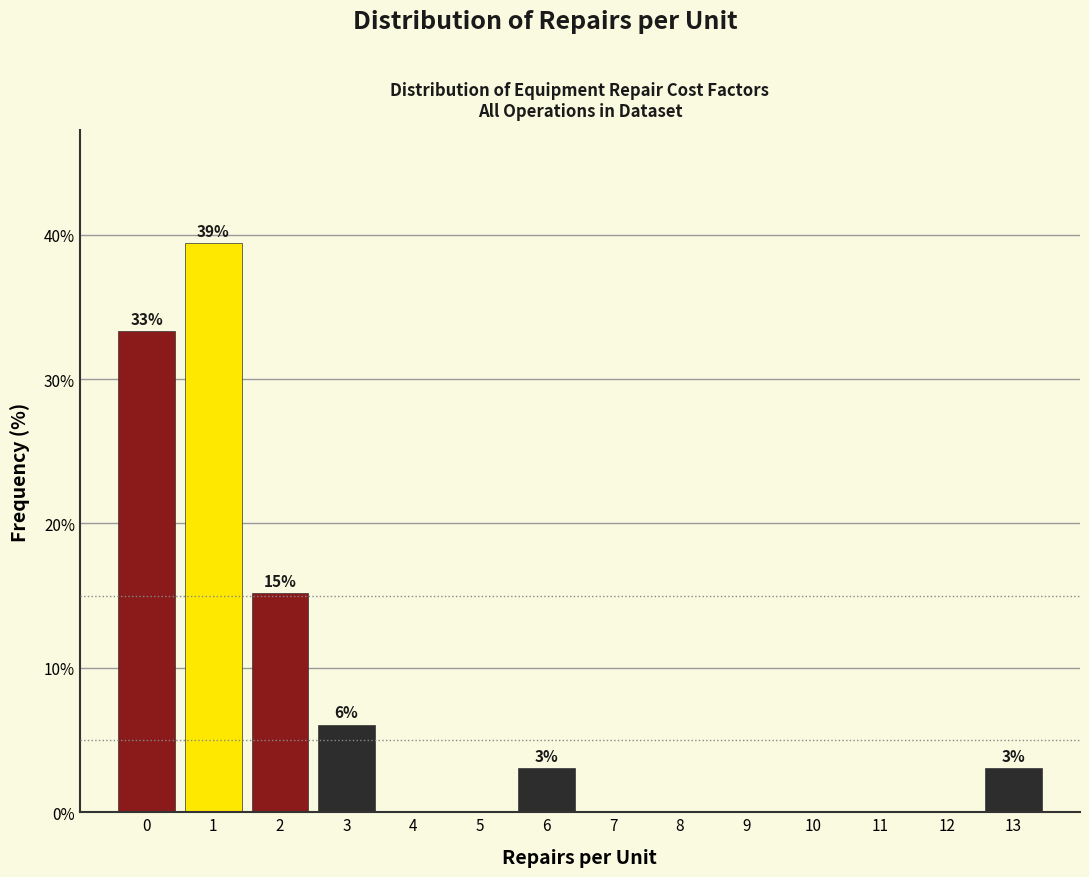

Reading right to left, transcribe all the data shown in this chart.

13=3.0	12=0.0	11=0.0	10=0.0	9=0.0	8=0.0	7=0.0	6=3.0	5=0.0	4=0.0	3=6.1	2=15.2	1=39.4	0=33.3